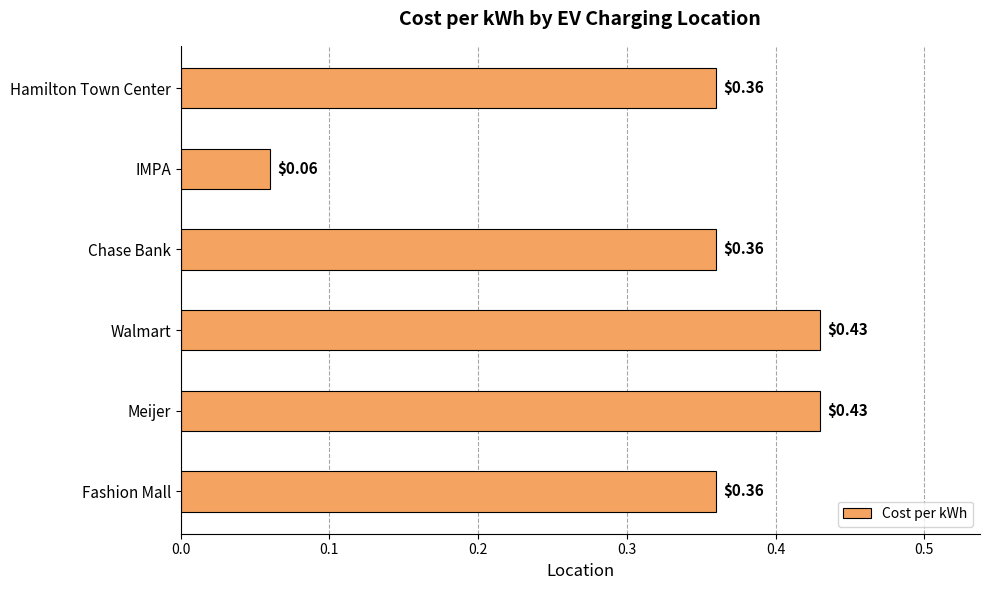

At which category does the chart reach its minimum across all series?

IMPA